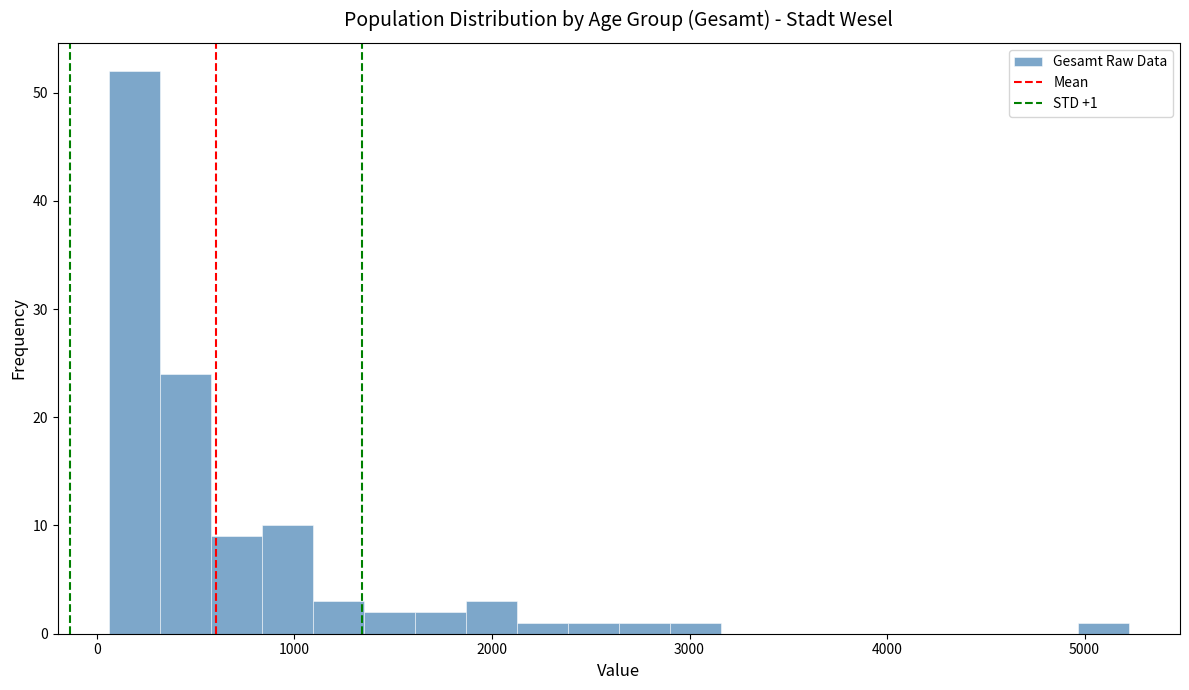

Read against the x-axis, roughly where is the centre of the tallest bar?

200